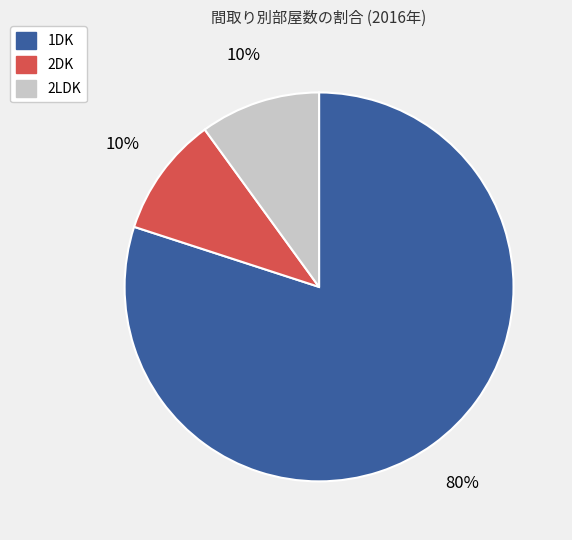

To the nearest percent, what is the average slice percentage?

33%